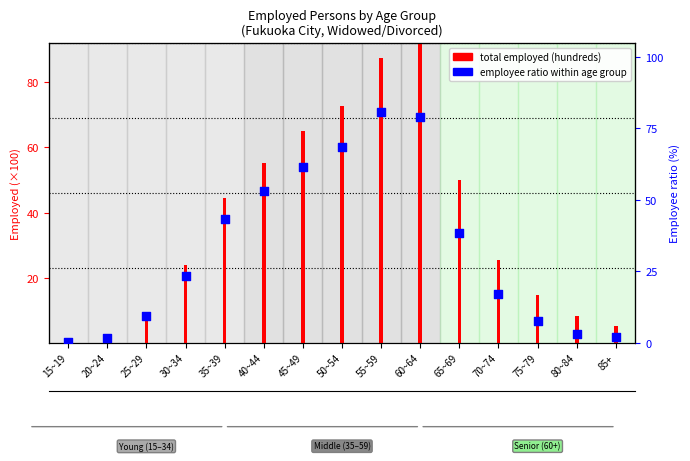

Which series reaches the maximum Y coordinate?

total employed (hundreds)